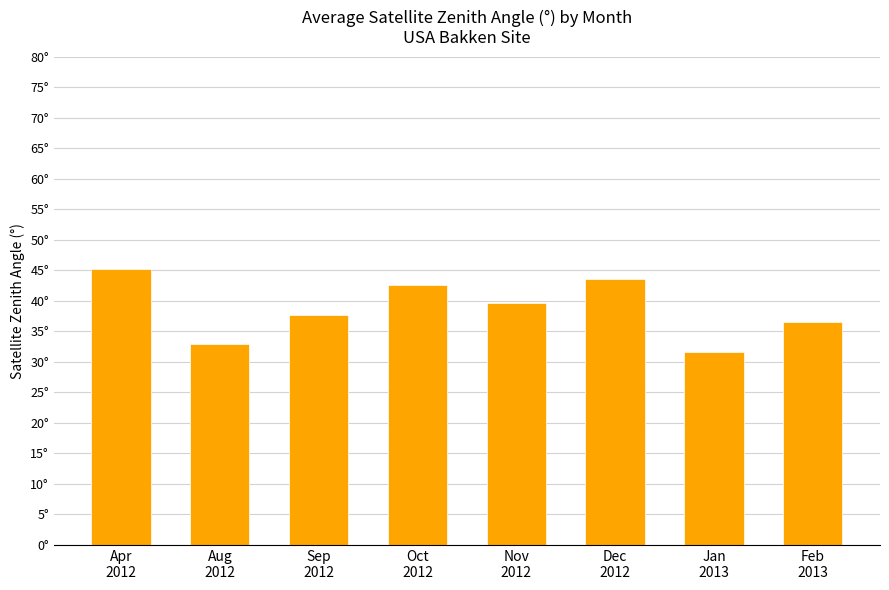

Which label corresponds to the smallest value in the chart?

Jan
2013